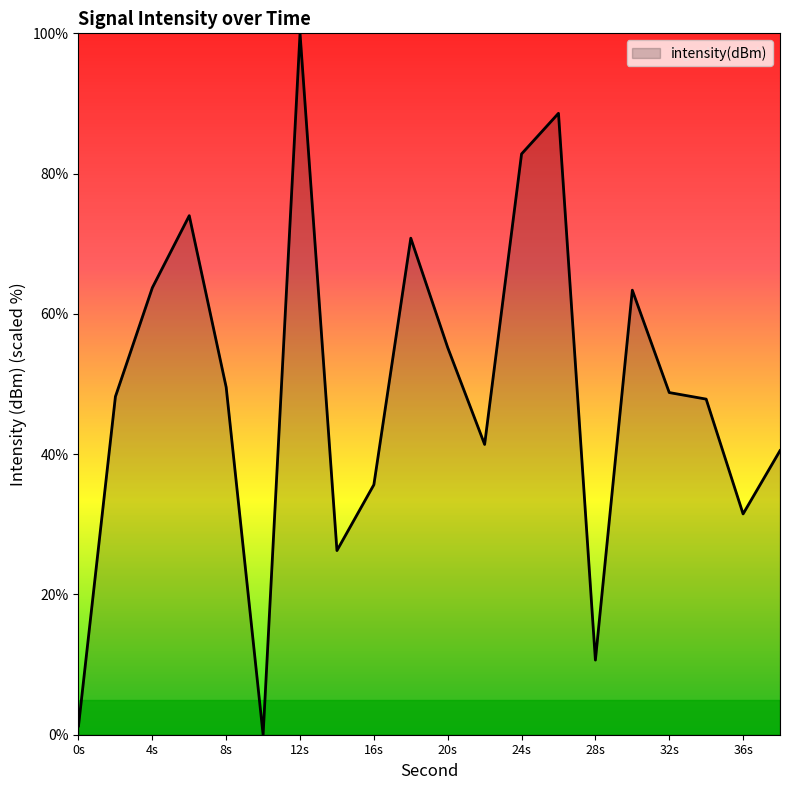

What is the greatest value displayed?

100.0